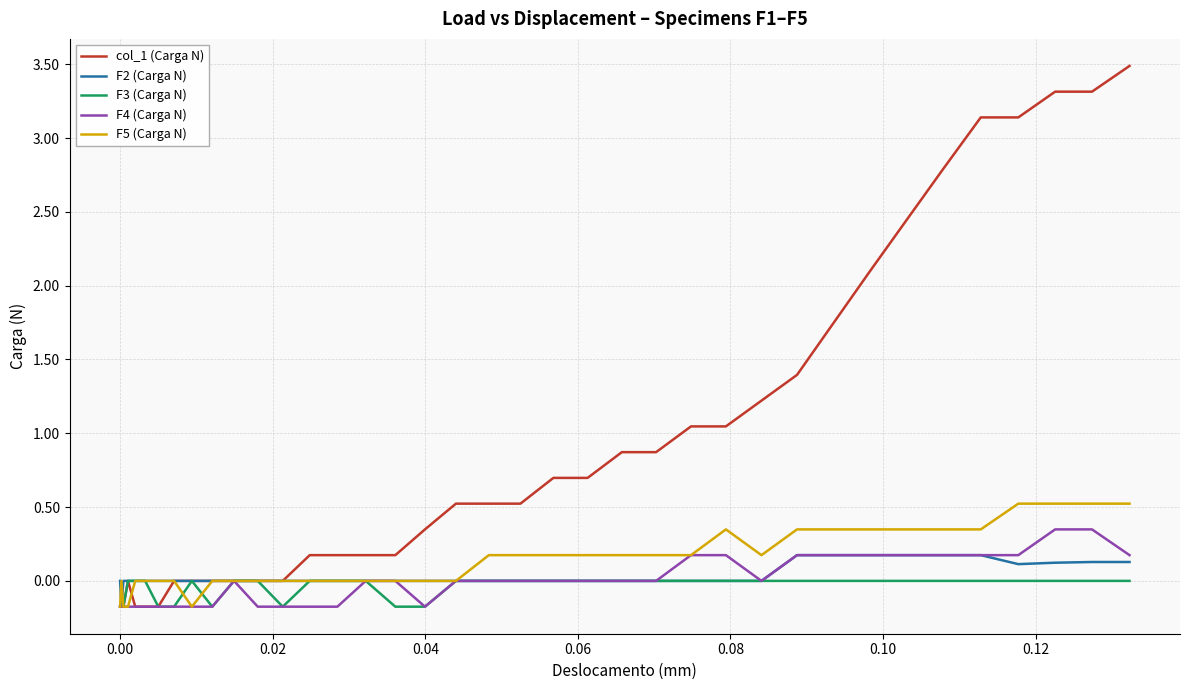

Rank the series by their maximum value, from lowest to highest.

F3 (Carga N), F2 (Carga N), F4 (Carga N), F5 (Carga N), col_1 (Carga N)